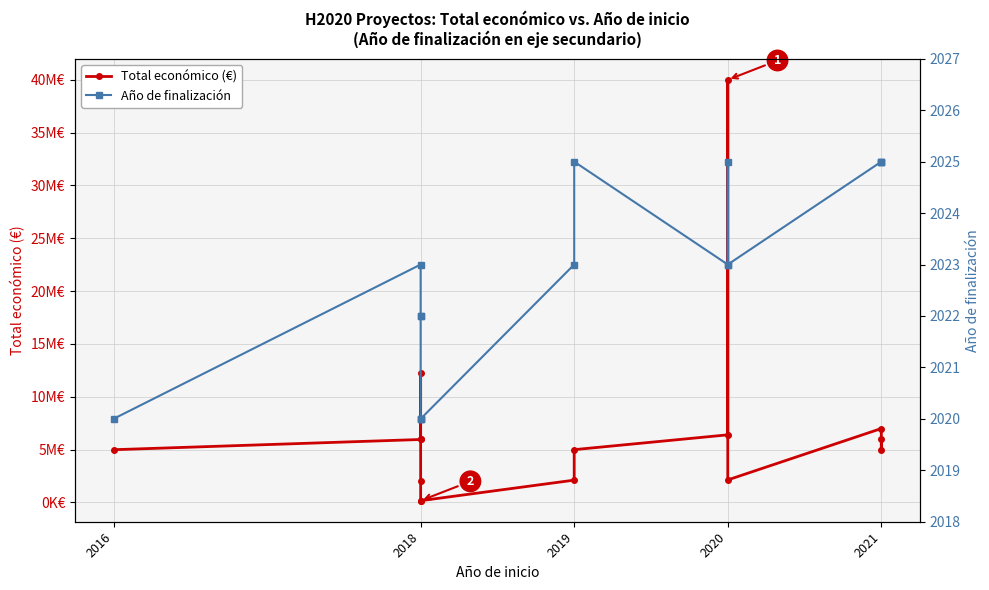

How many Año de finalización values are between 2020 and 2025?

15